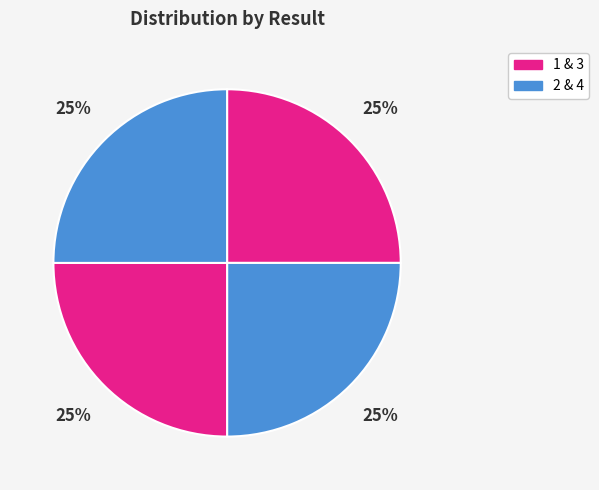

How many slices are in this pie chart?

4